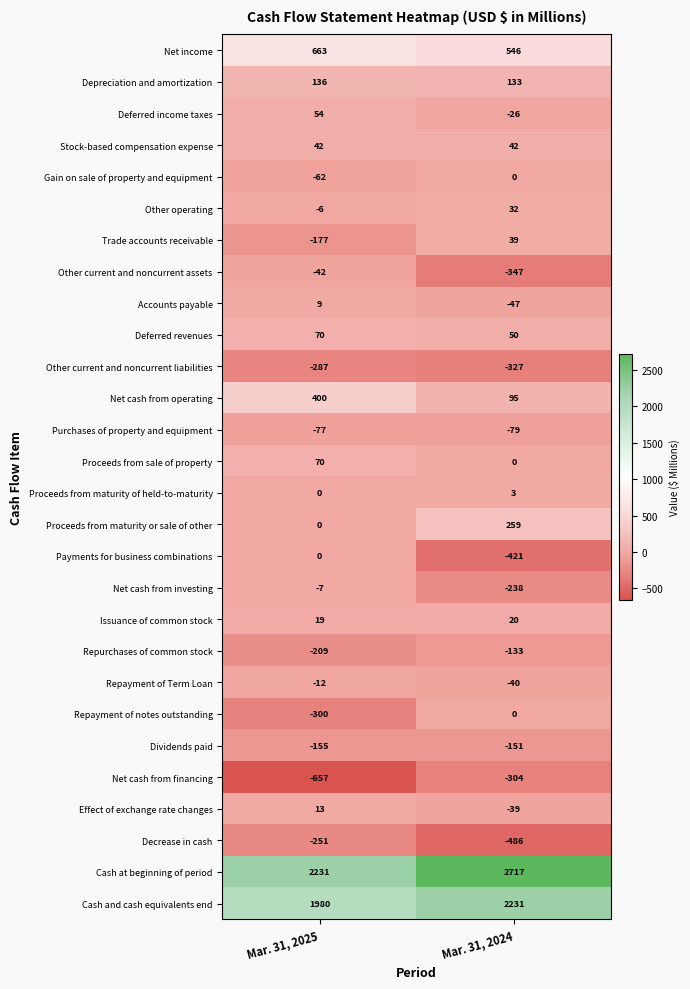

What is the minimum value for Repurchases of common stock?

-209